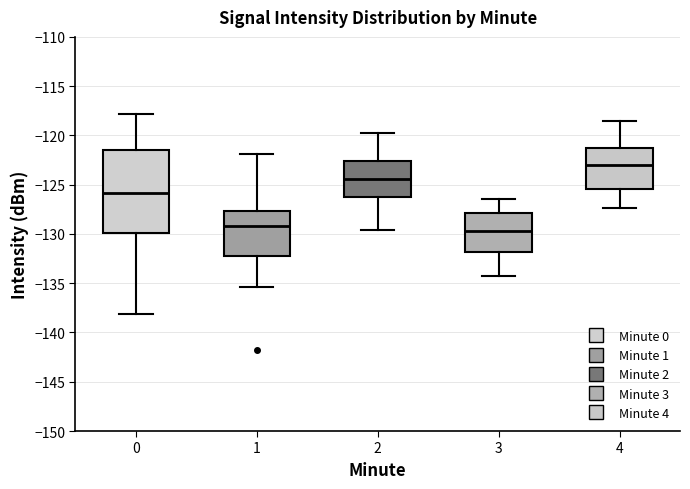

Which box's median line is the lowest?

3